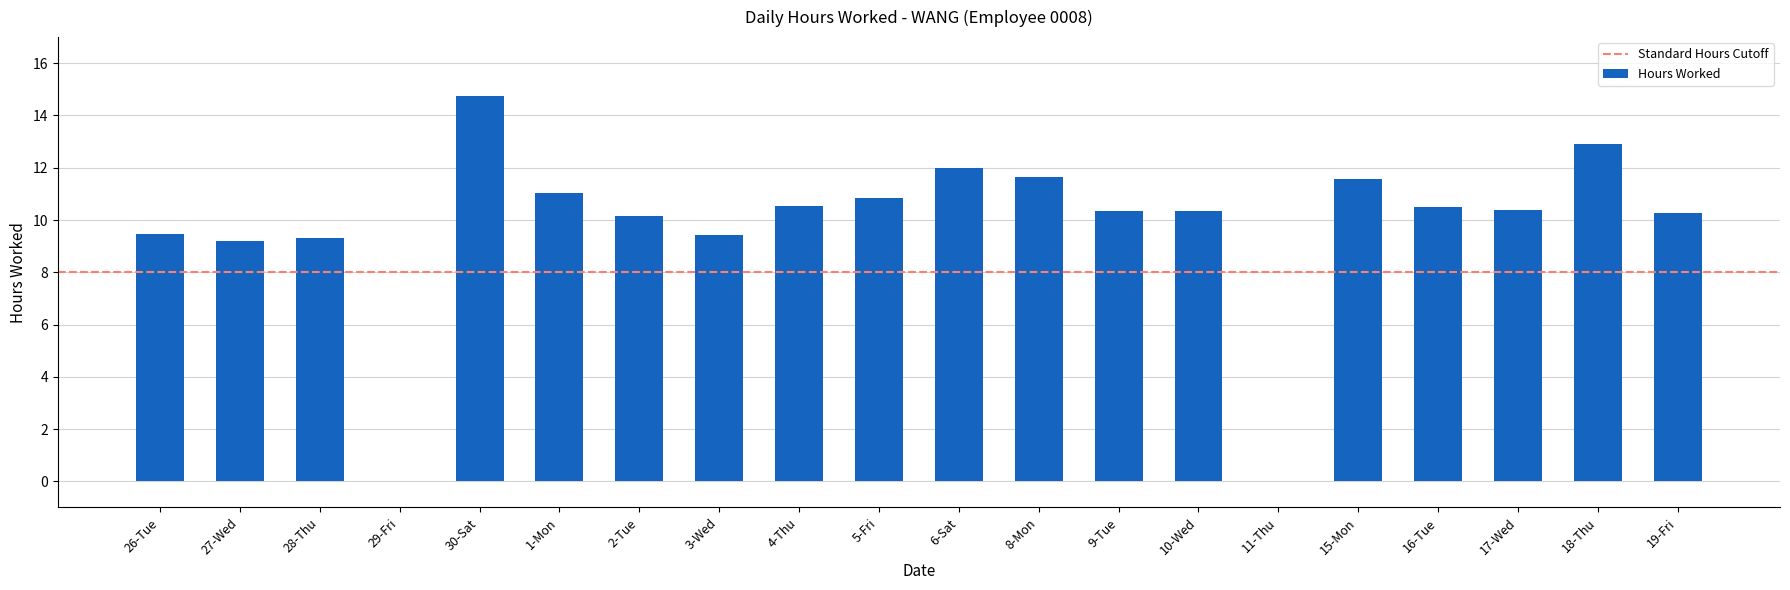

Approximately how many times larger is the value at 19-Fri compared to 16-Tue?

1.0